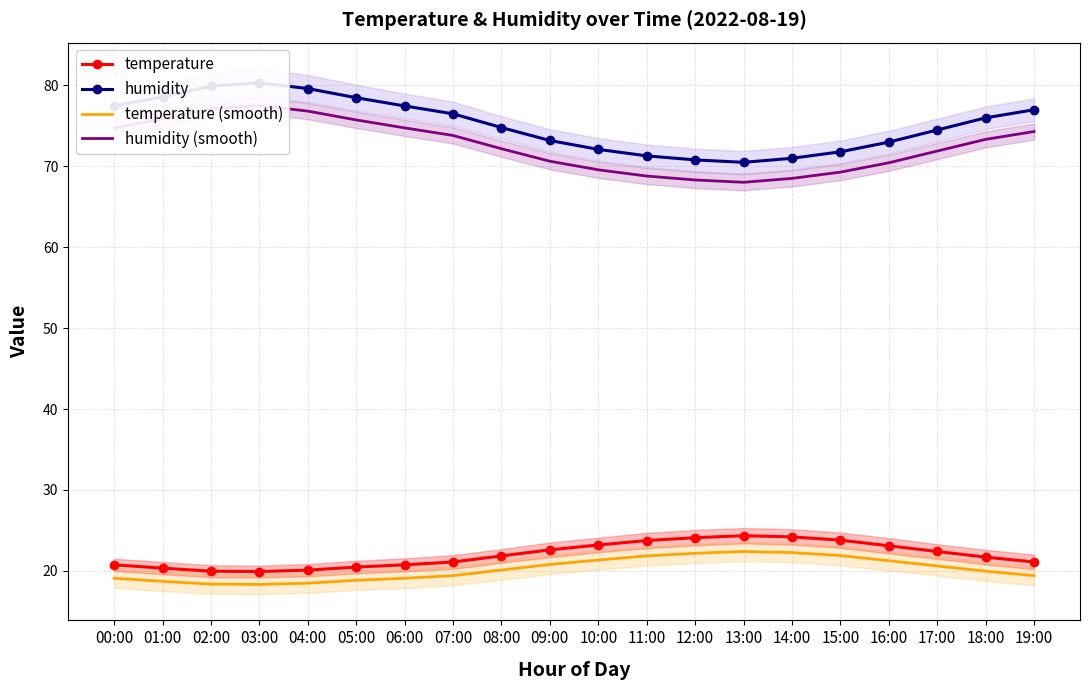

What are all the series names shown in the legend?

temperature, humidity, temperature (smooth), humidity (smooth)